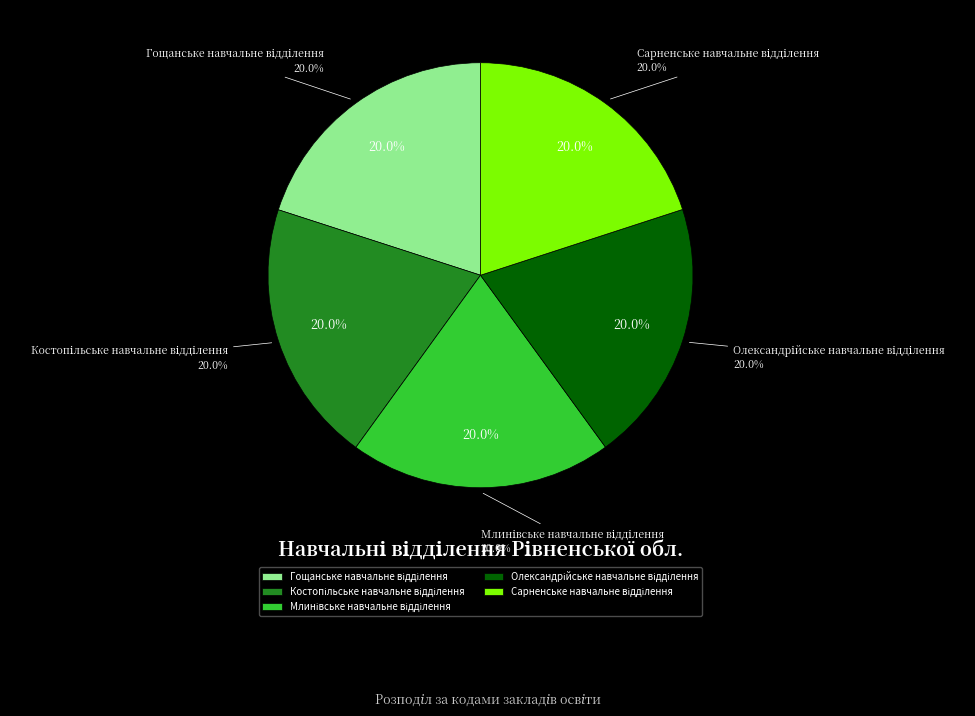

Does Сарненське навчальне відділення account for over 50% of the chart?

No